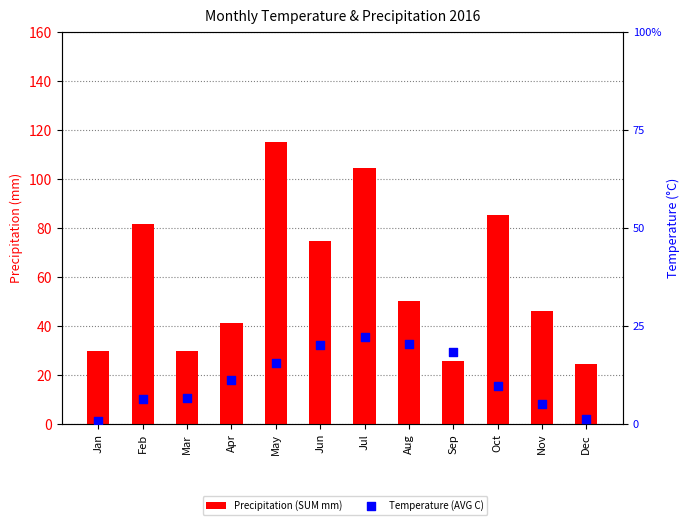

Which series reaches the maximum Y coordinate?

Precipitation (SUM mm)